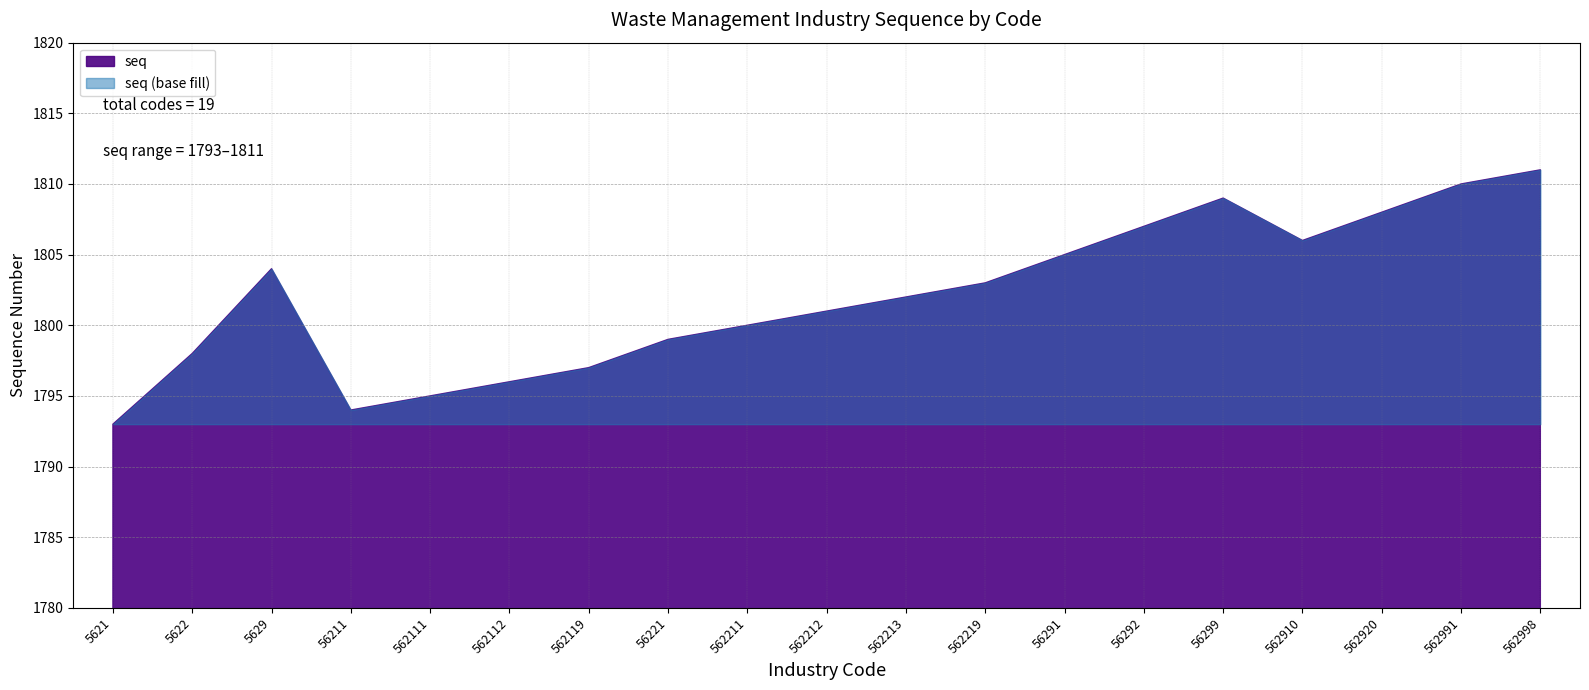

At which category does the chart reach its minimum across all series?

5621